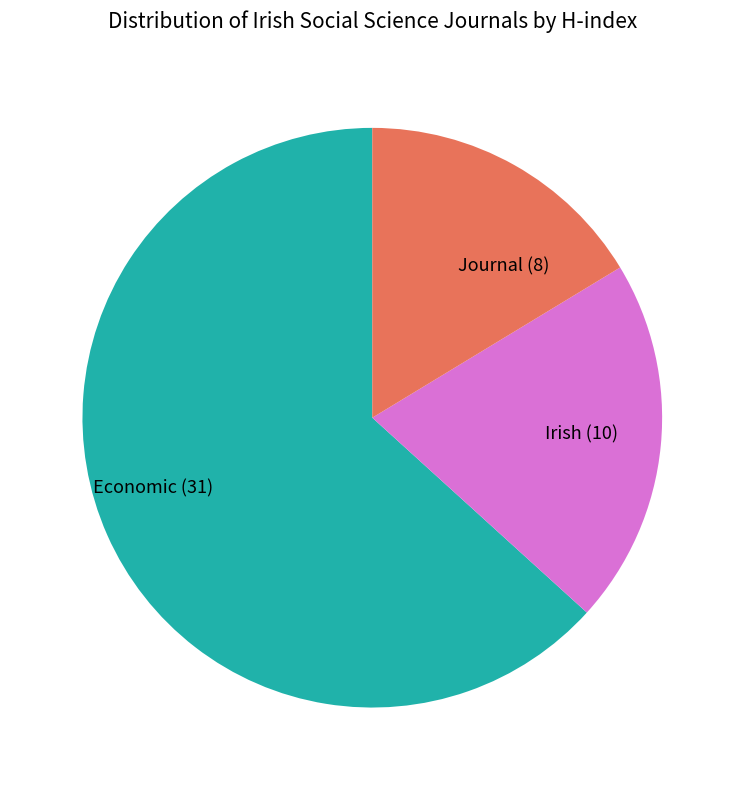

Is there any slice that represents more than half of the pie?

Yes